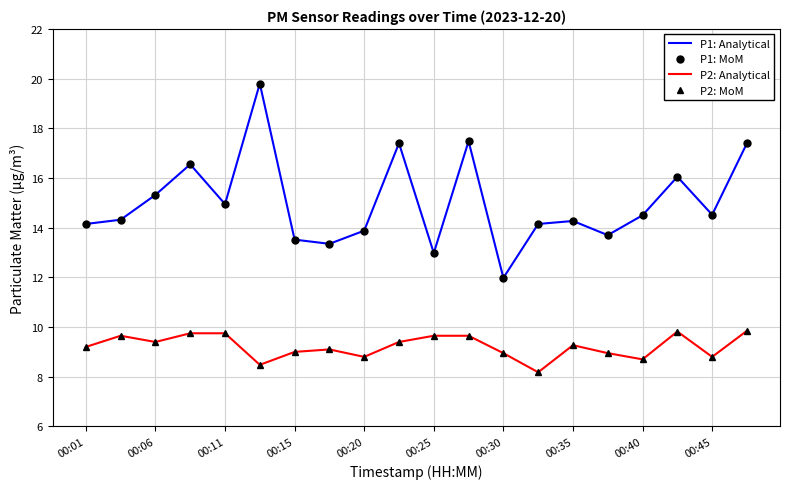

At how many categories does at least one series exceed 8?

20